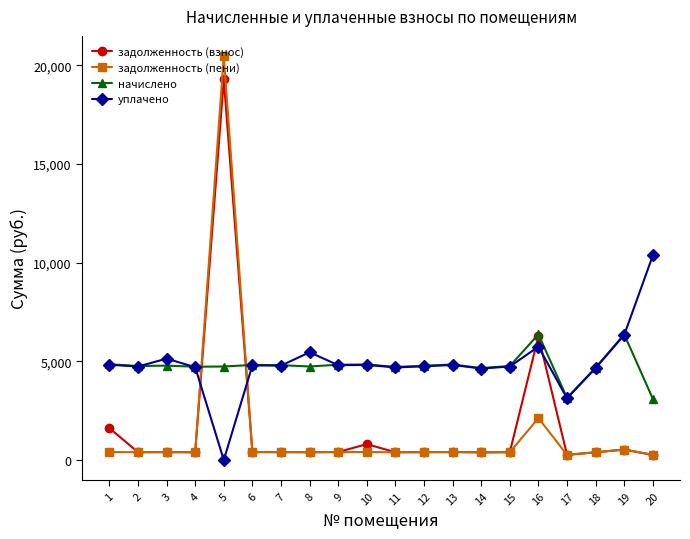

Rank the series by their maximum value, from lowest to highest.

начислено, уплачено, задолженность (взнос), задолженность (пени)